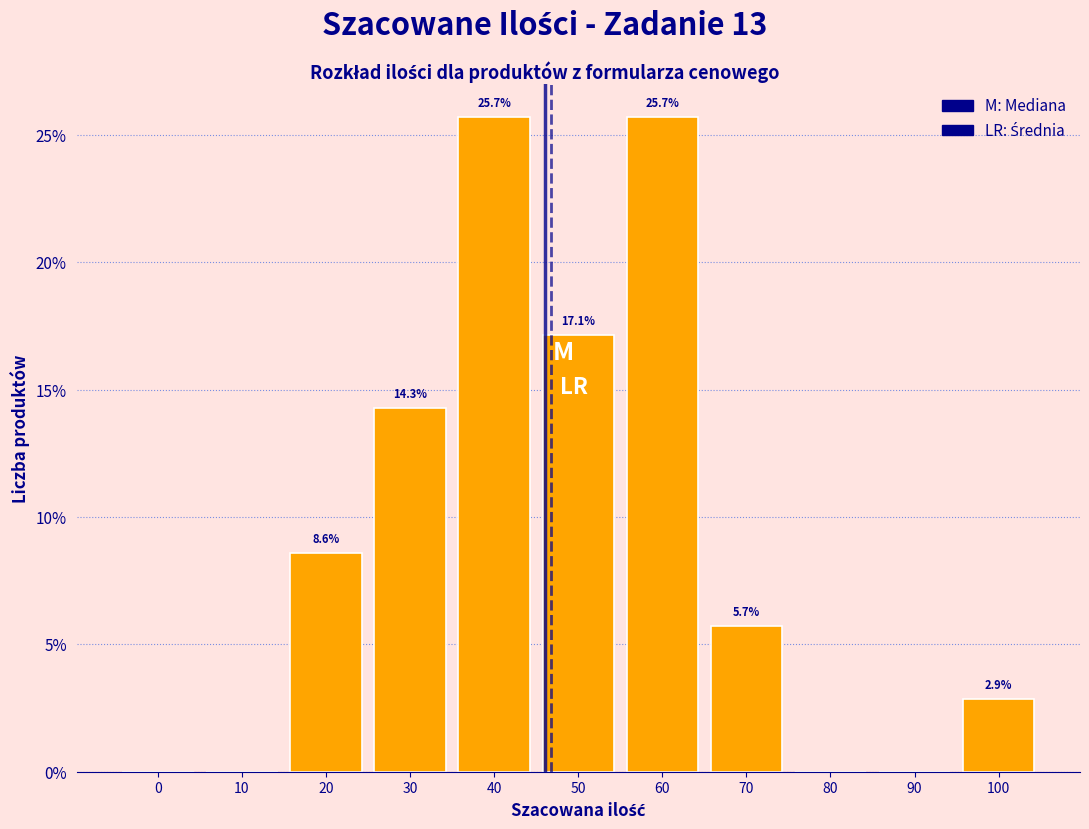

Reading left to right, what are all the values shown in this chart?

0=0.0	10=0.0	20=8.6	30=14.3	40=25.7	50=17.1	60=25.7	70=5.7	80=0.0	90=0.0	100=2.9